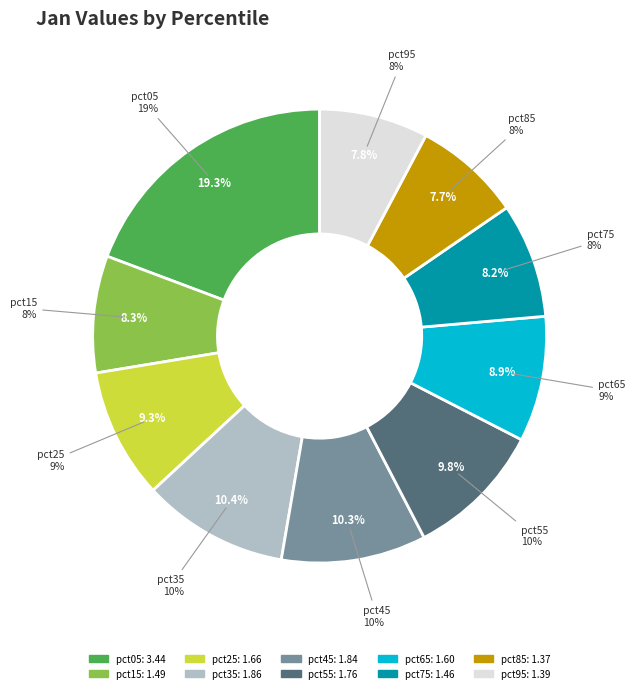

The pct25 slice represents 21% of the pie. True or false?

False